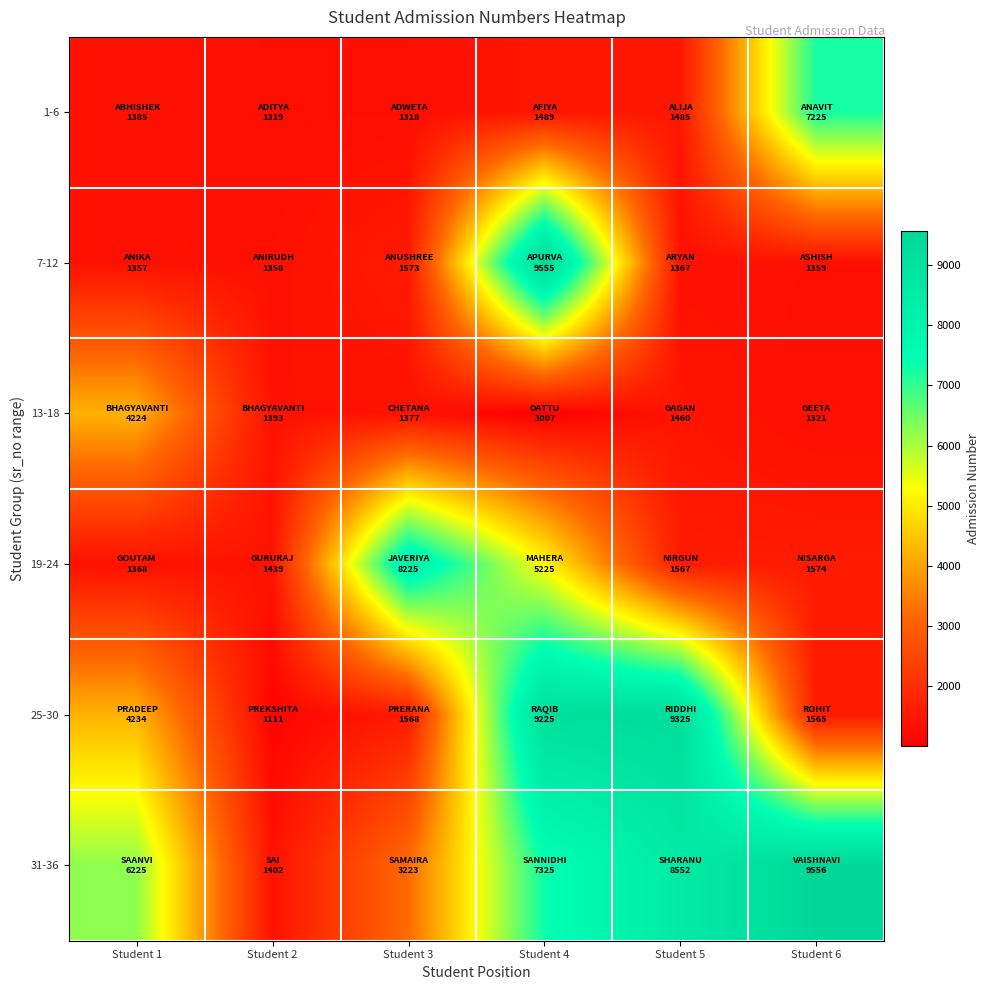

Which series has the largest range (max minus min)?

25-30